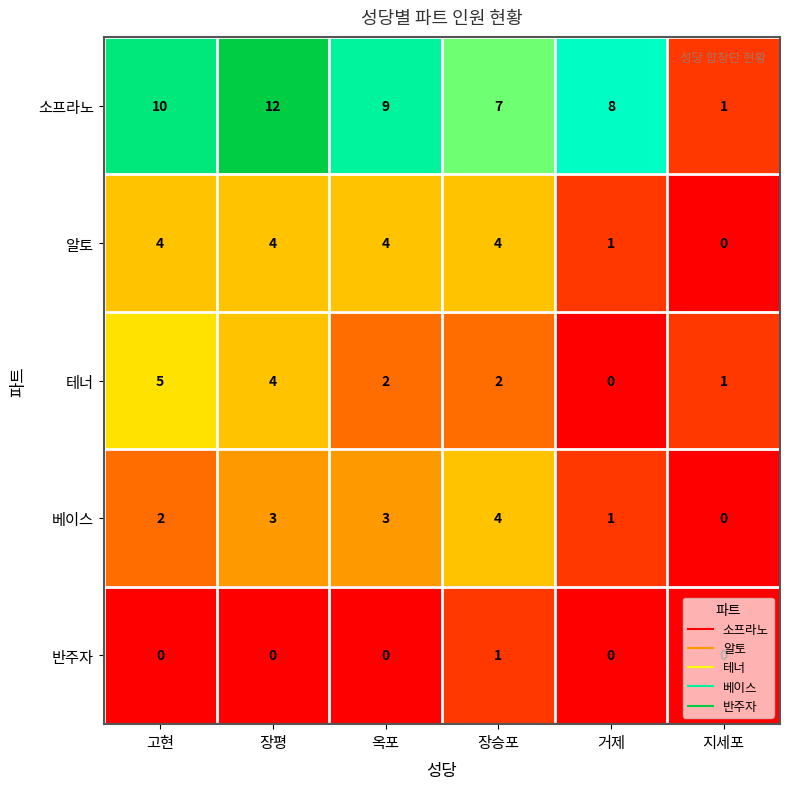

Which series has the largest total across all categories?

소프라노